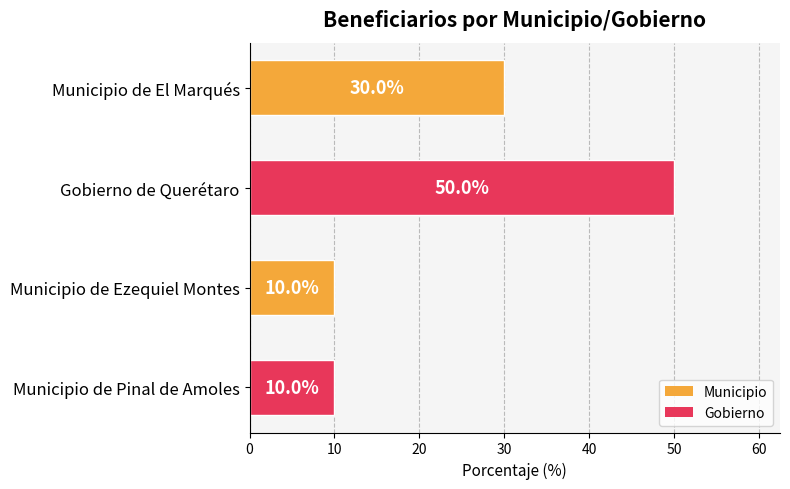

What is the difference between the maximum and minimum values?

40